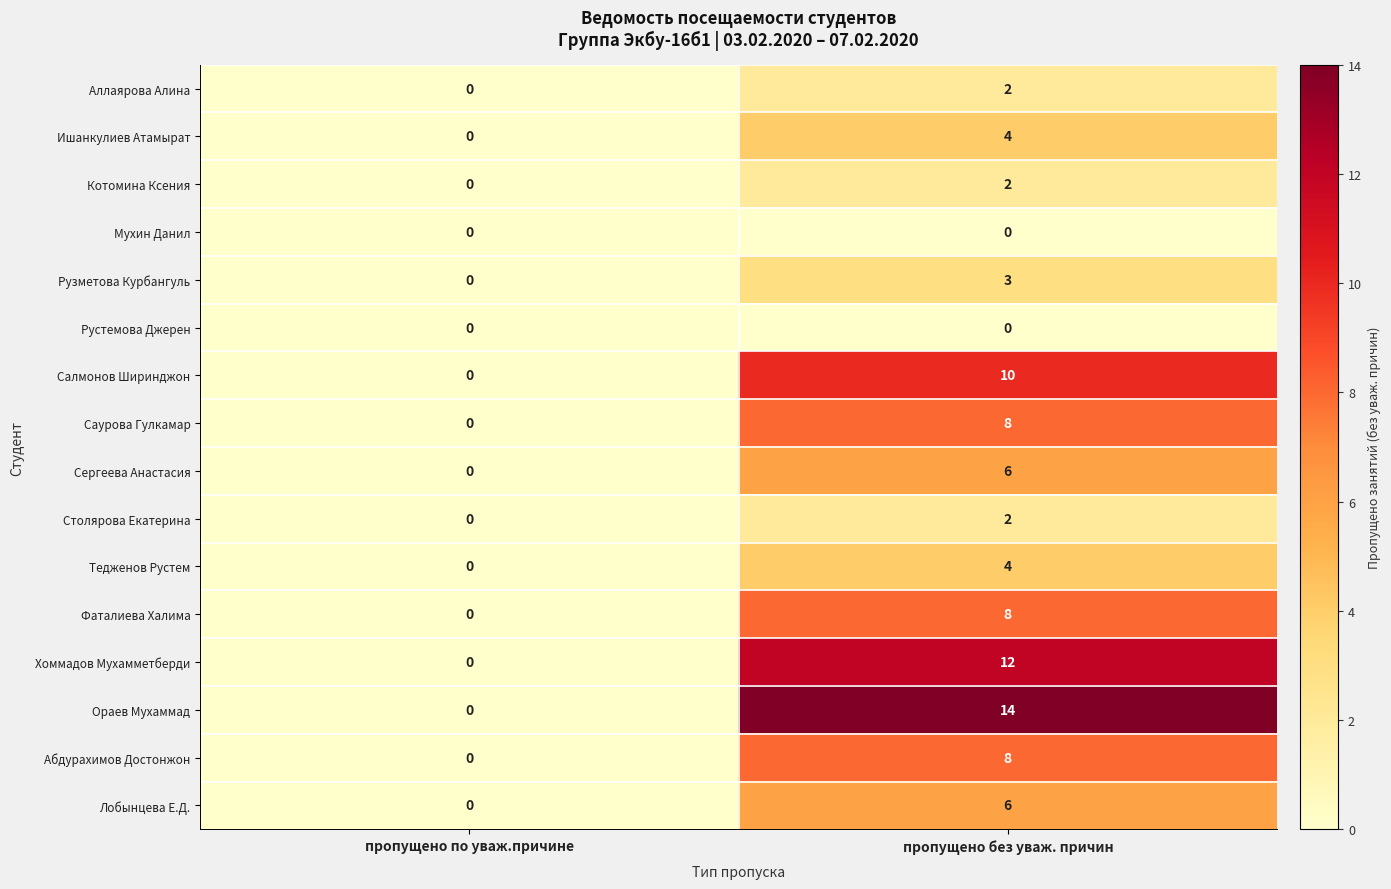

Which series has the widest spread of values?

Ораев Мухаммад